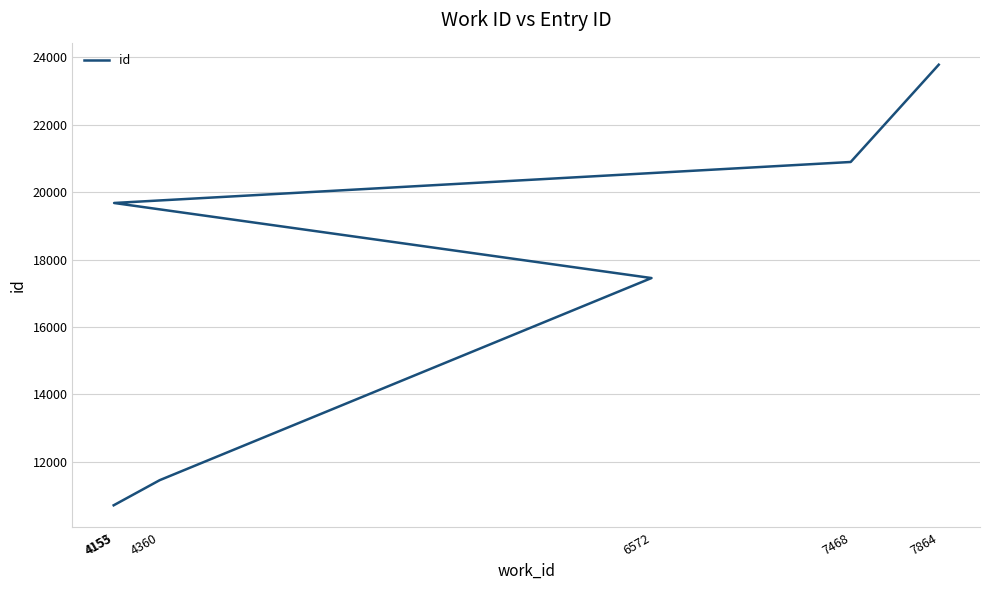

How many lines are shown in the chart?

1